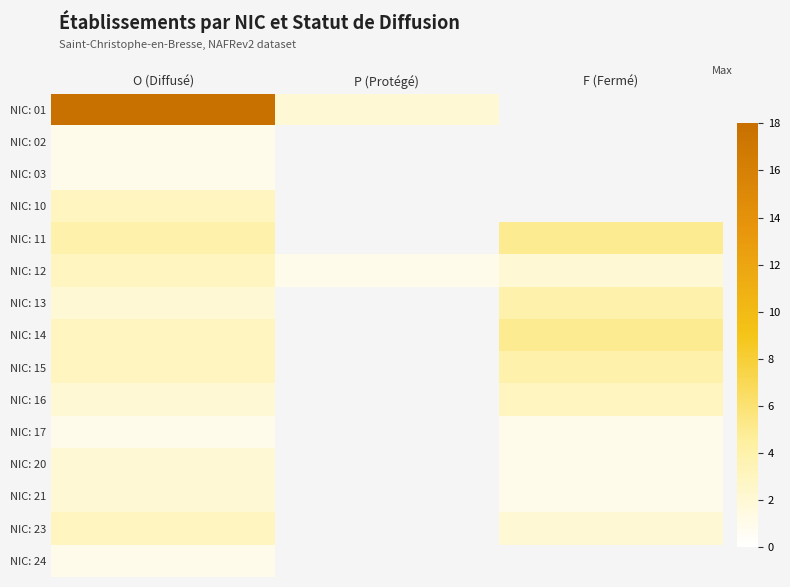

At how many categories does at least one series exceed 12?

1